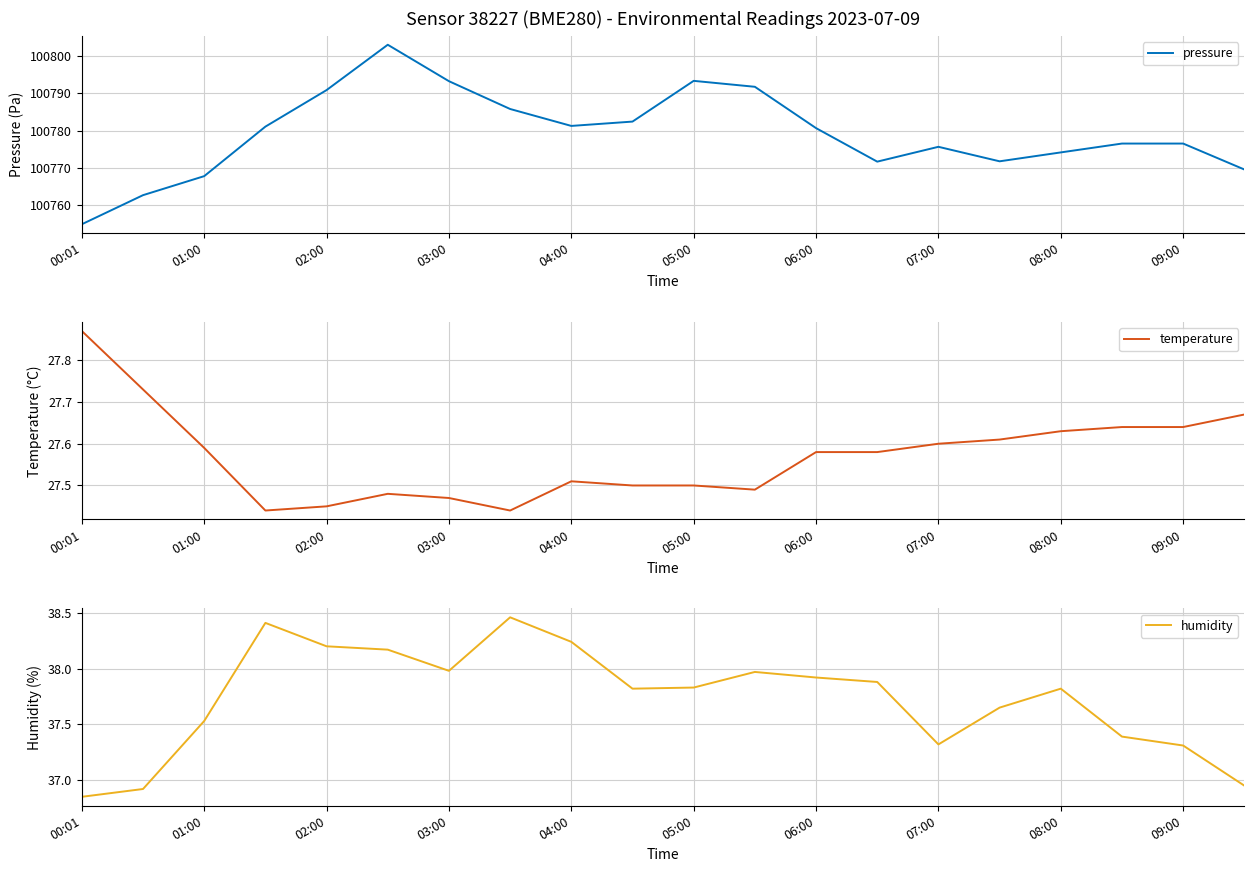

What is the highest value of the pressure series?

100803.0